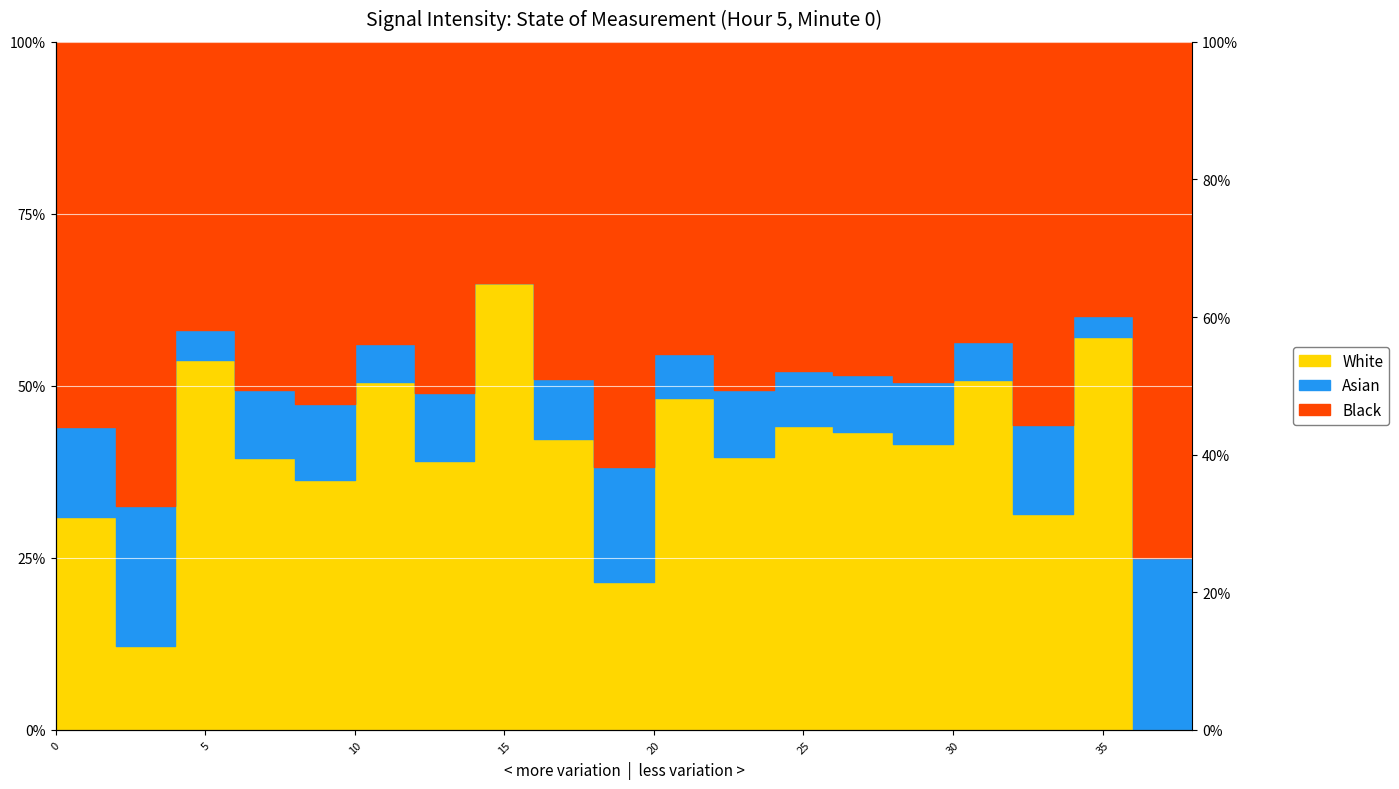

How many values are above zero?

19